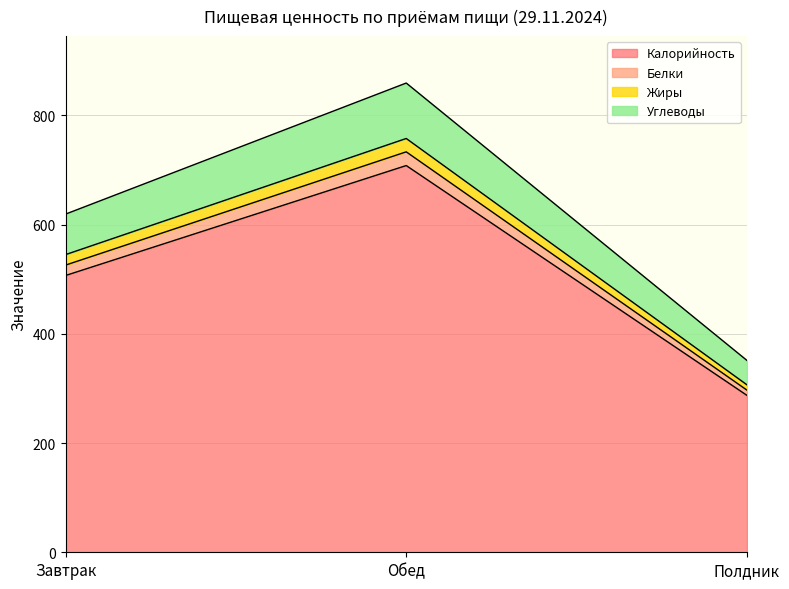

At how many categories does at least one series exceed 805?

1